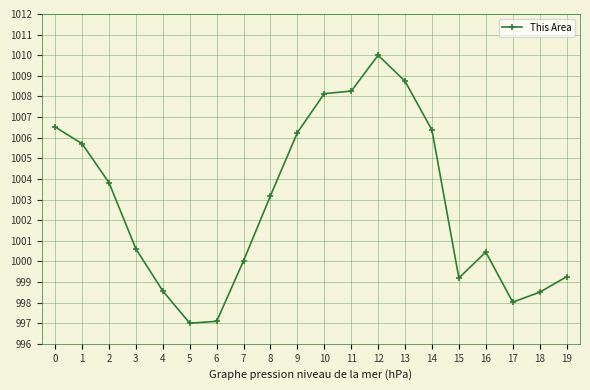

At which label is the value closest to 1003?

8